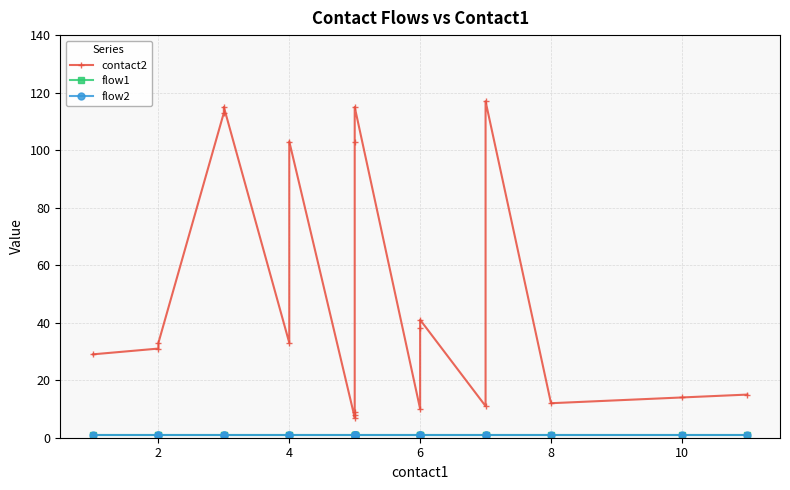

What is the sum of the flow1 values at 6 and 8?

2